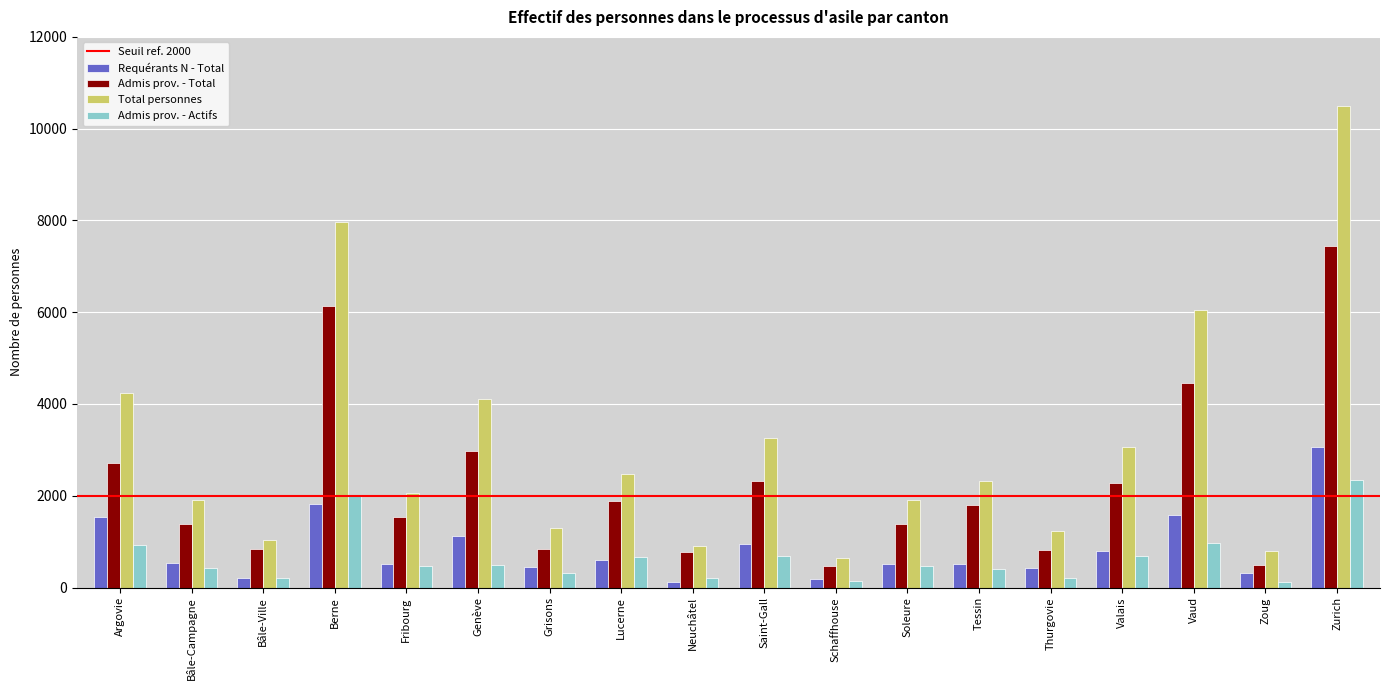

What is the sum of the Requérants N - Total values at Grisons and Neuchâtel?

564